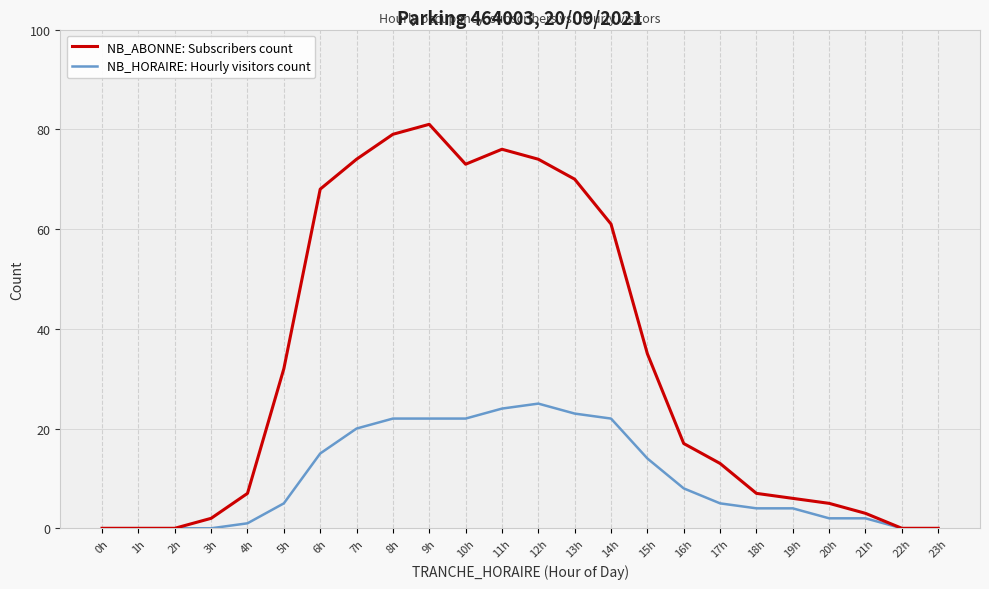

What is the sum of the NB_ABONNE: Subscribers count values at 2h and 21h?

3